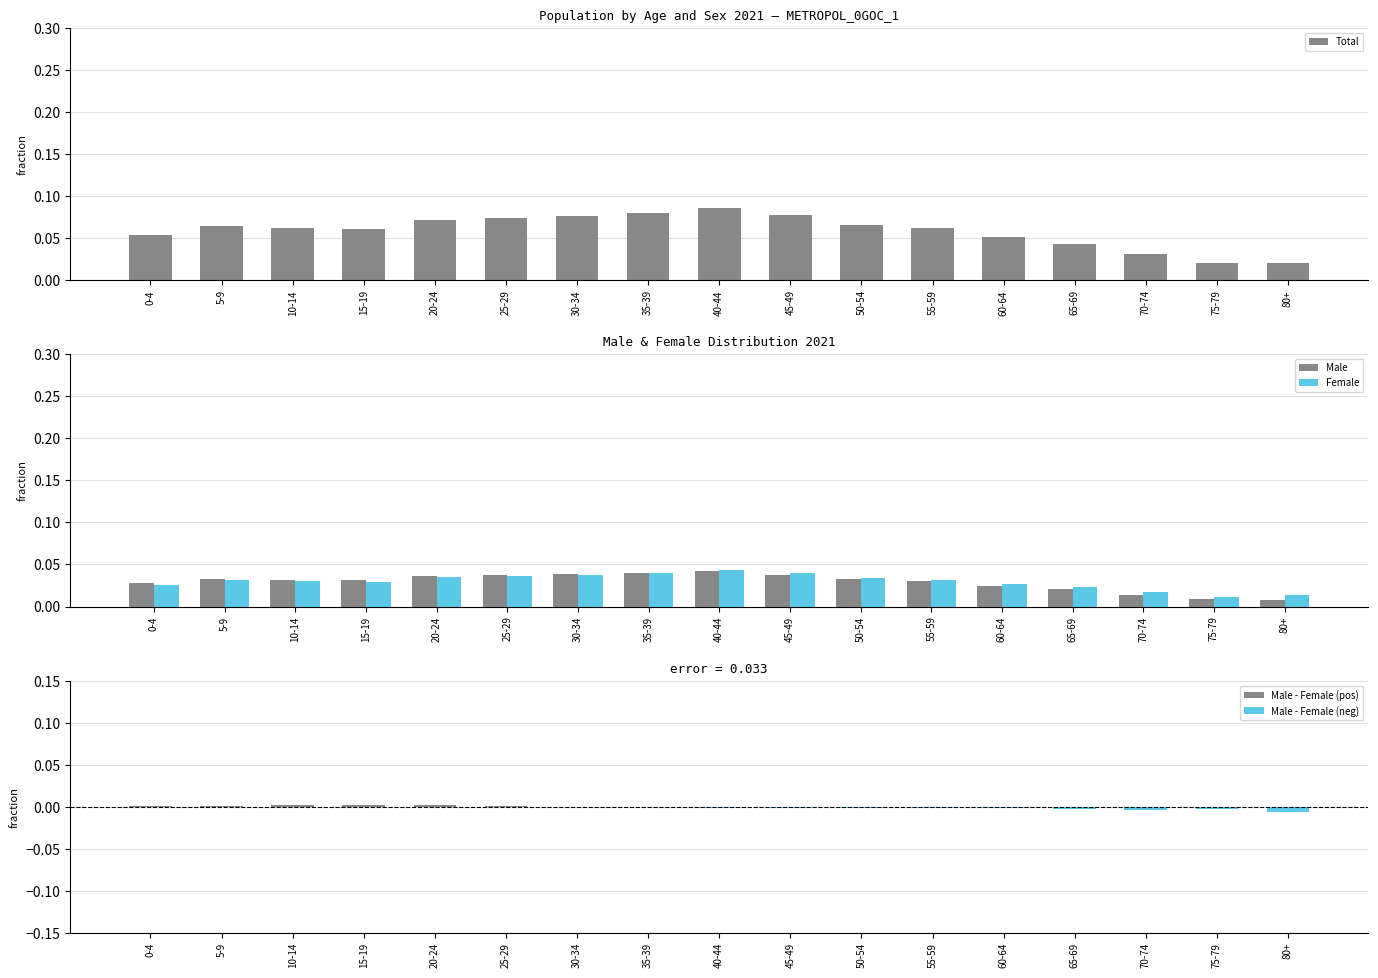

At which label does Male reach its minimum?

80+